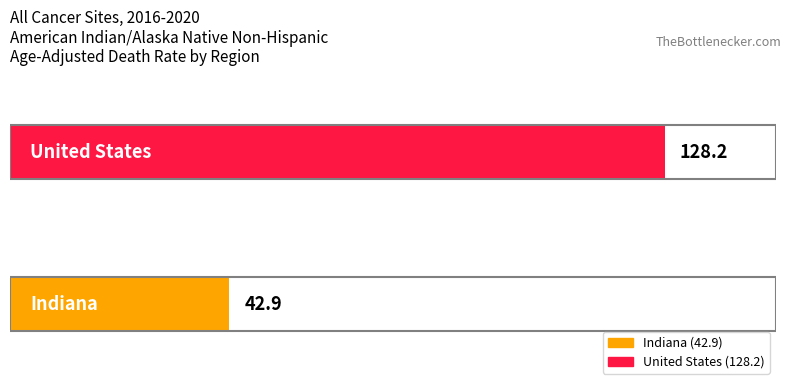

What is the greatest value displayed?

128.2